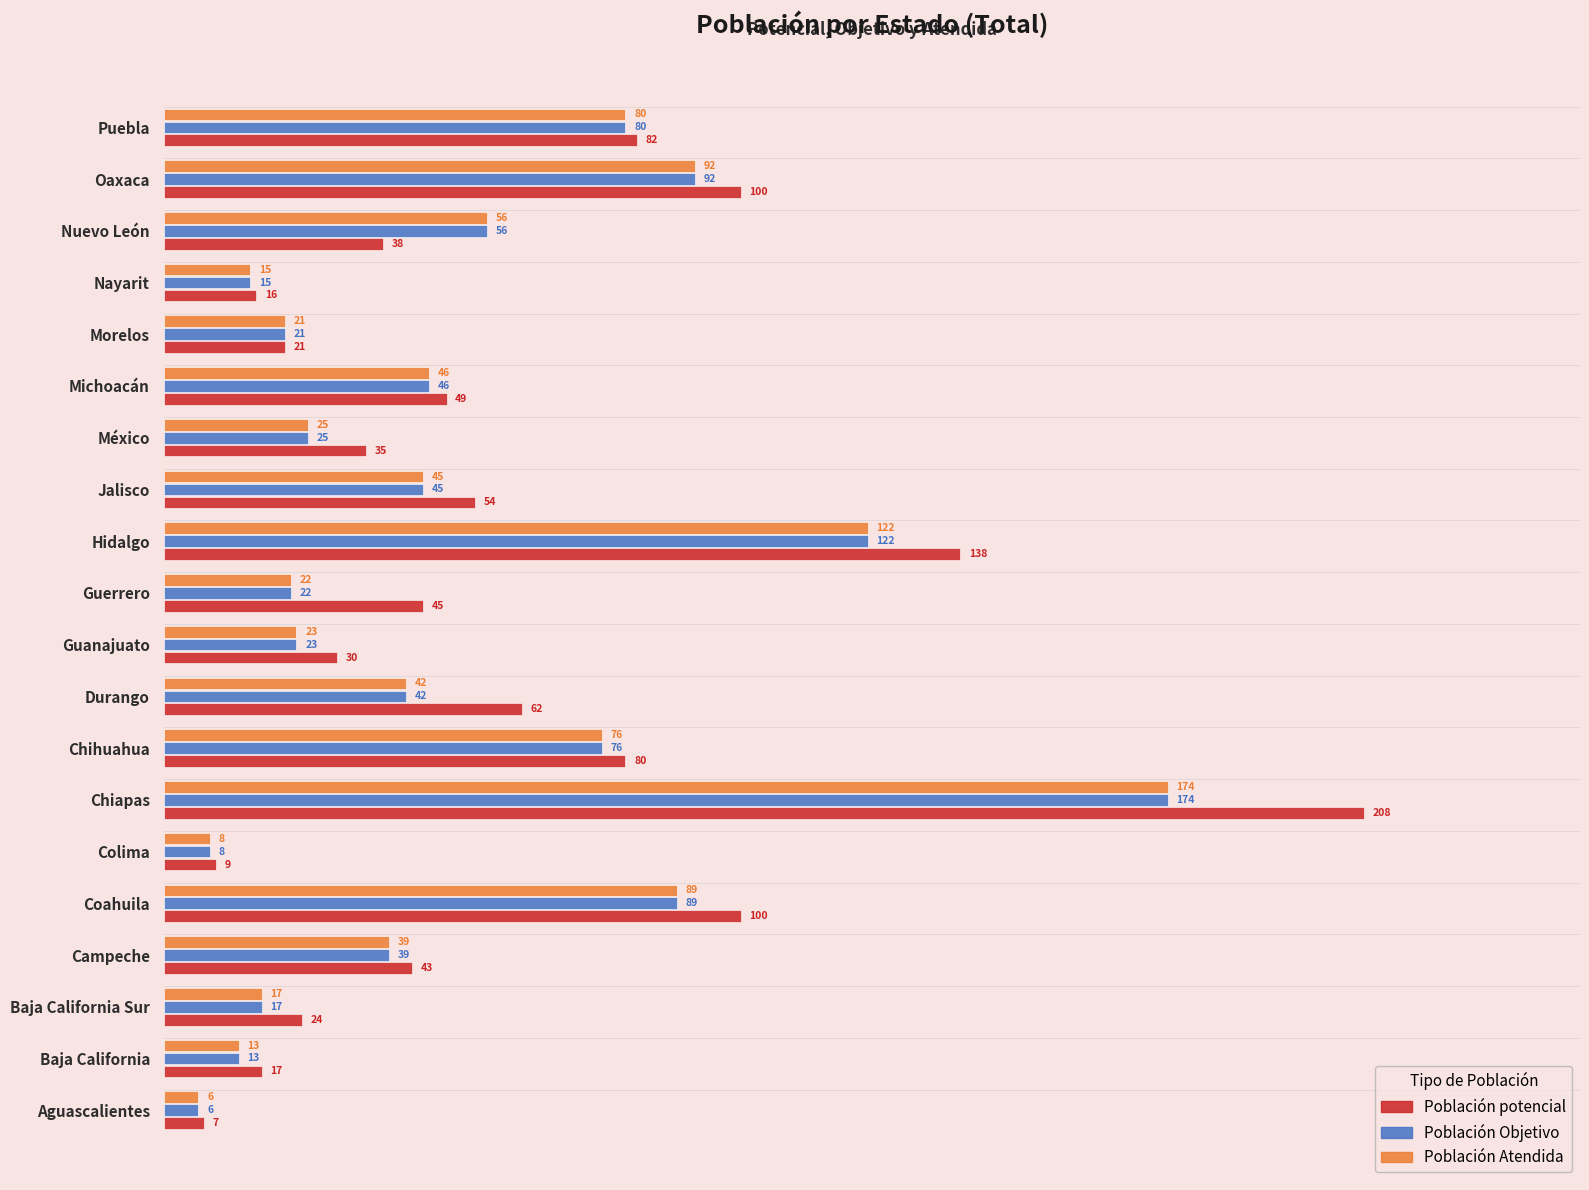

Is it true that Población potencial equals 15 at Campeche?

False